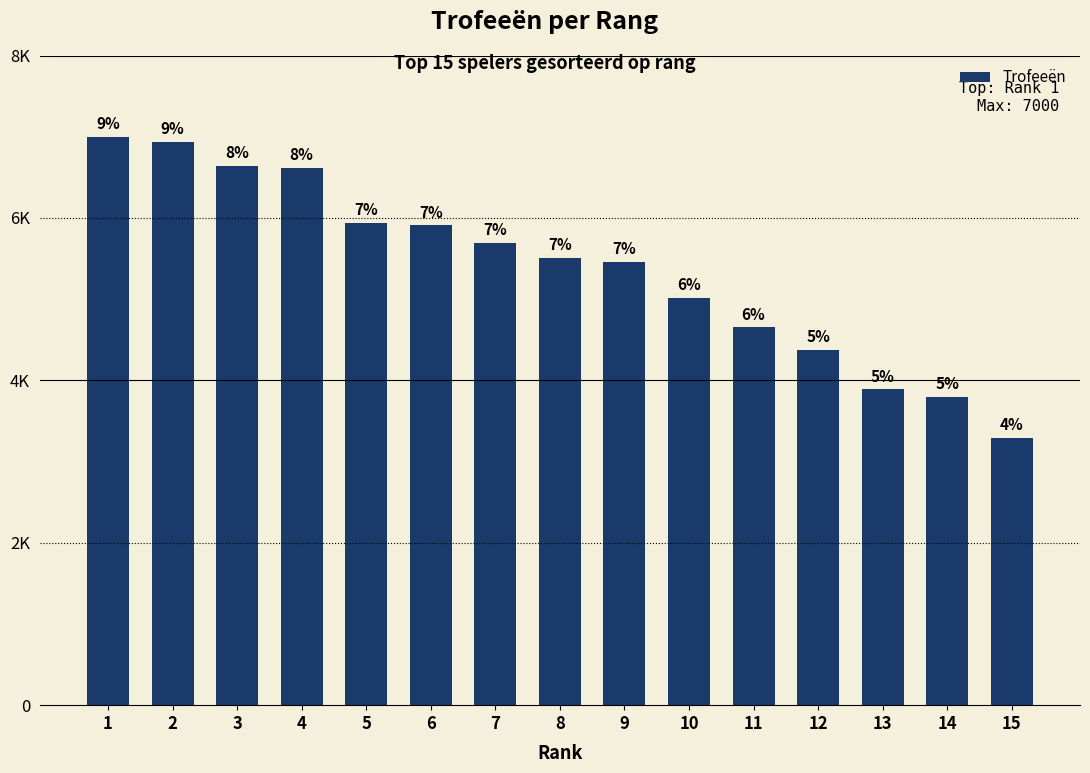

What is the difference between the second highest and second lowest values?

3132